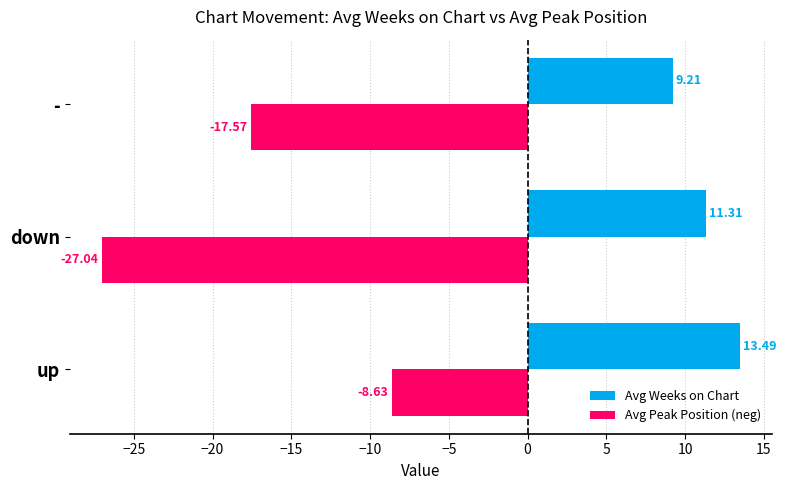

What is the average value of the Avg Weeks on Chart series?

11.3